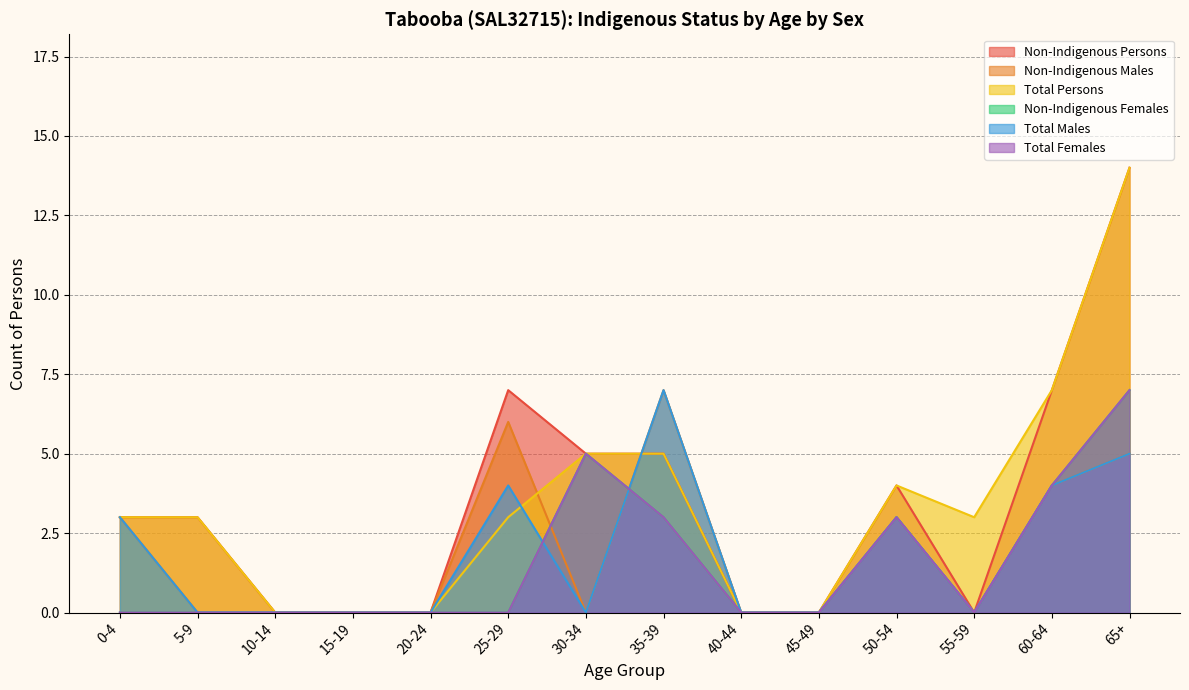

Rank the series by their maximum value, from highest to lowest.

Non-Indigenous Persons, Total Persons, Non-Indigenous Males, Non-Indigenous Females, Total Males, Total Females